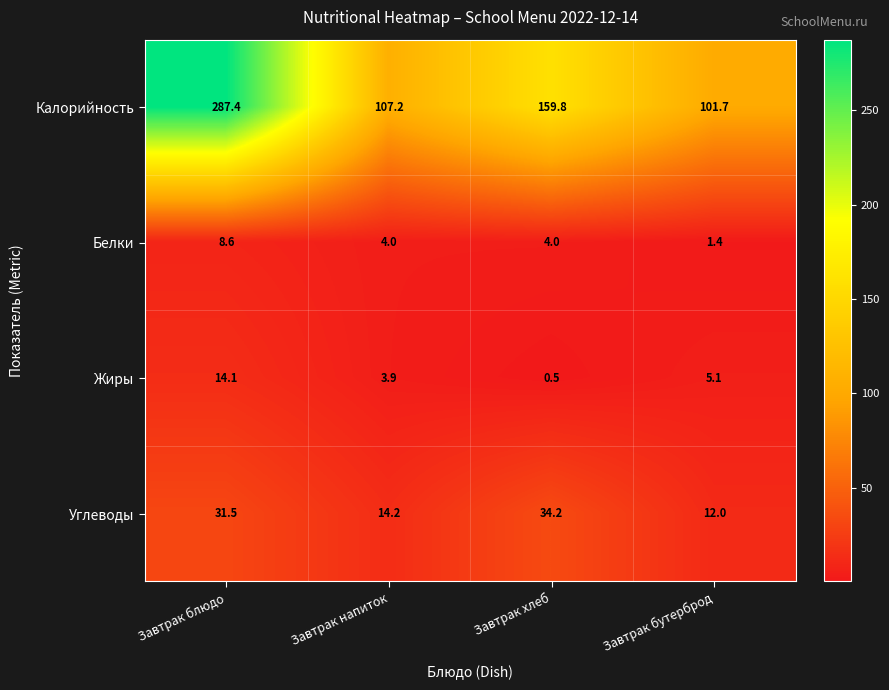

What is the sum of the Калорийность values at Завтрак хлеб and Завтрак бутерброд?

261.5